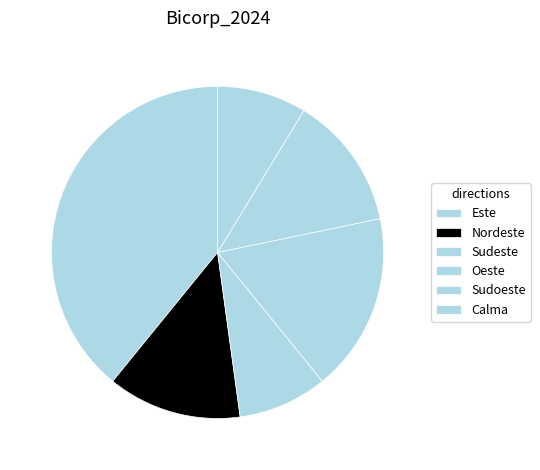

What is the total percentage of Este and Nordeste?

52.2%